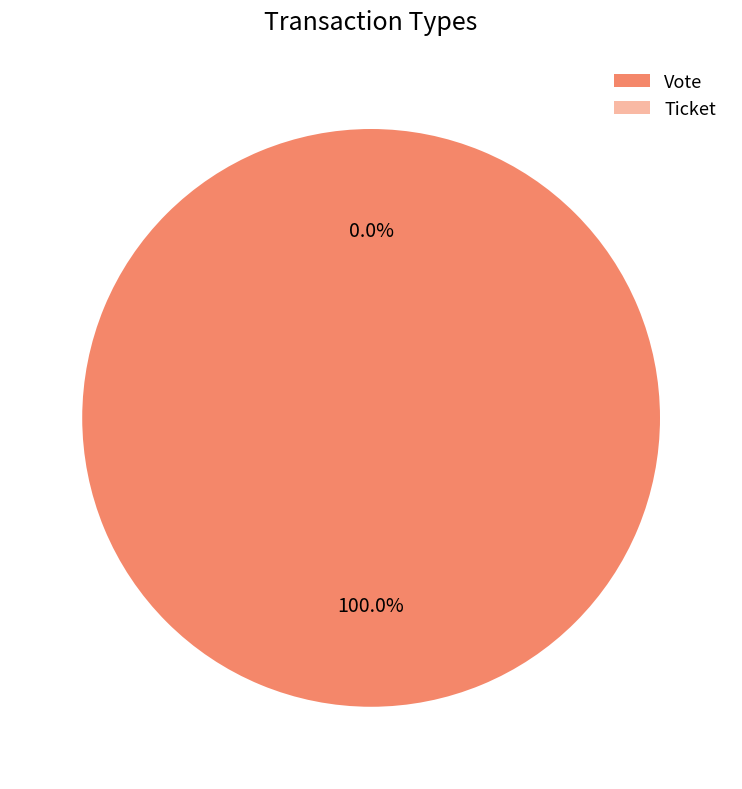

How many segments does this pie chart have?

2